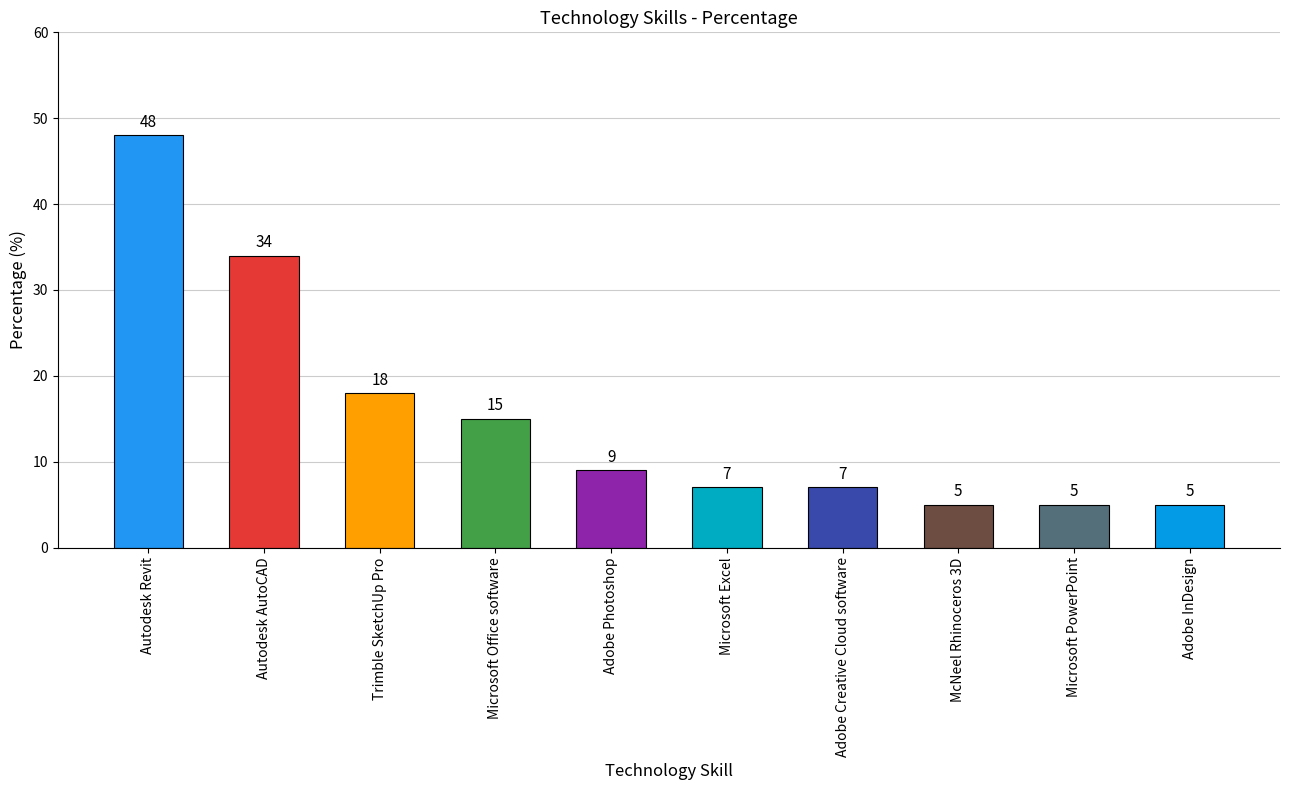

The value at Autodesk AutoCAD is 34. True or false?

True